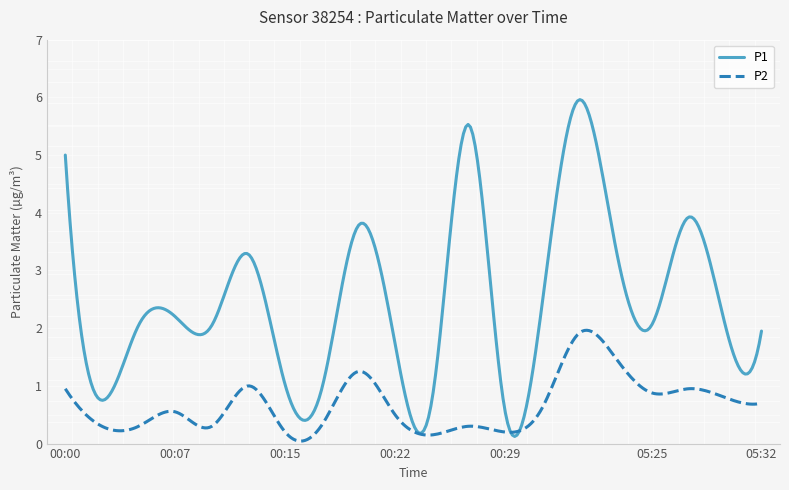

What is the difference between the second highest and second lowest values in the P2 series?

1.9